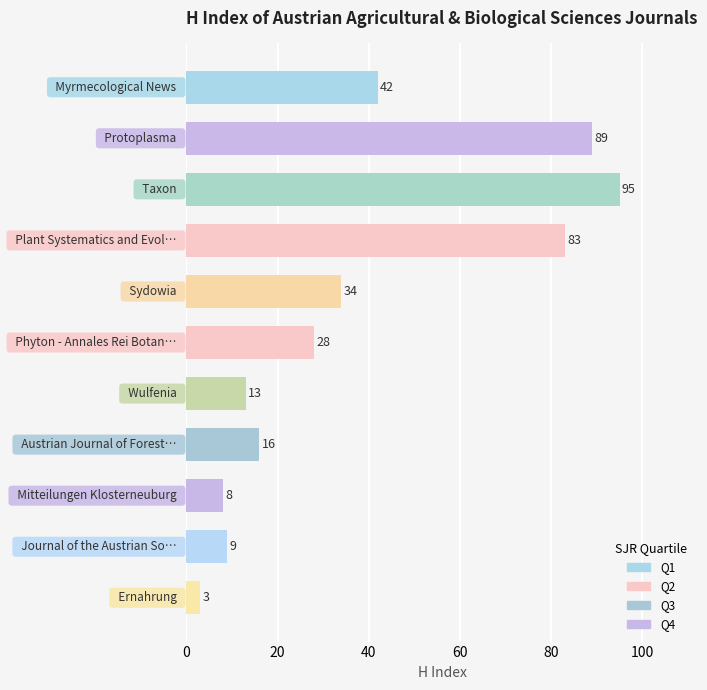

What is the smallest value displayed?

3